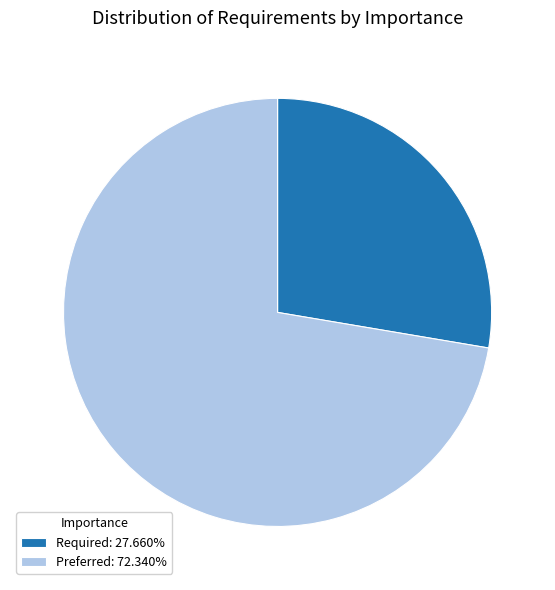

True or false: Required accounts for 13% of the total.

False